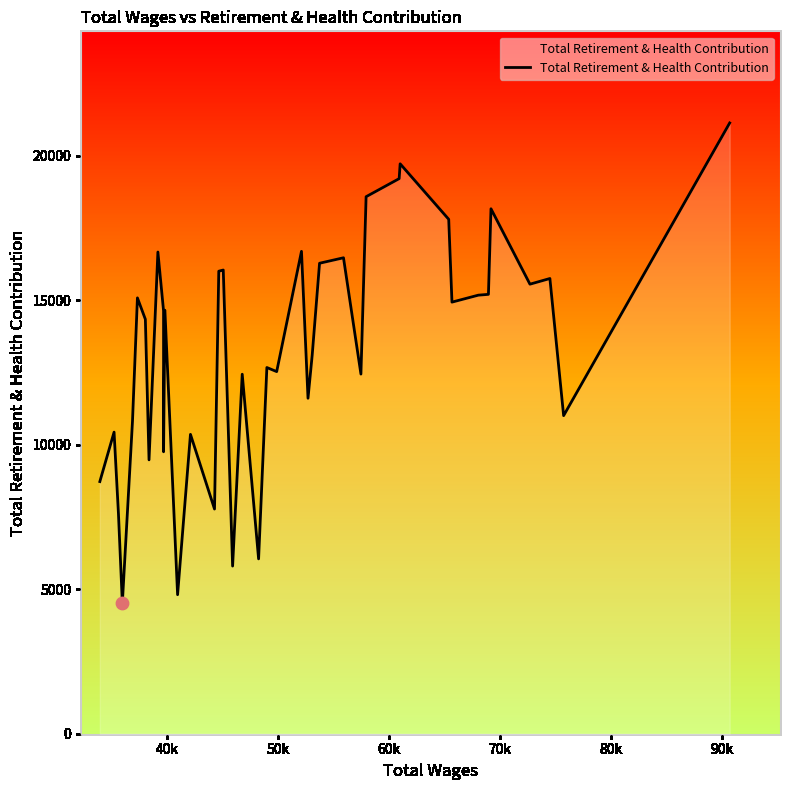

What is the minimum value shown in the chart?

4514